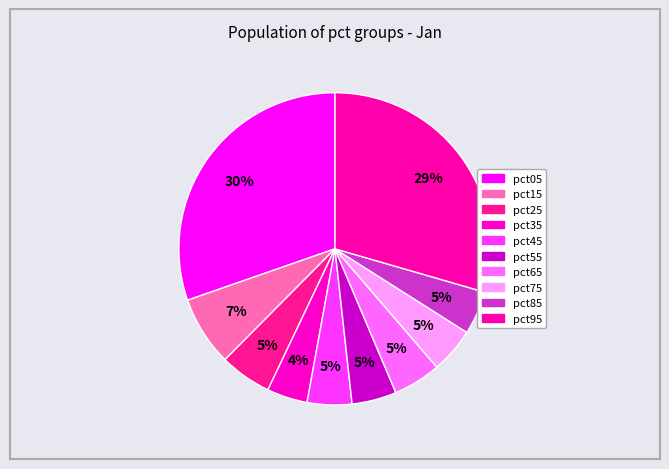

What is the smallest slice in the pie chart?

pct35